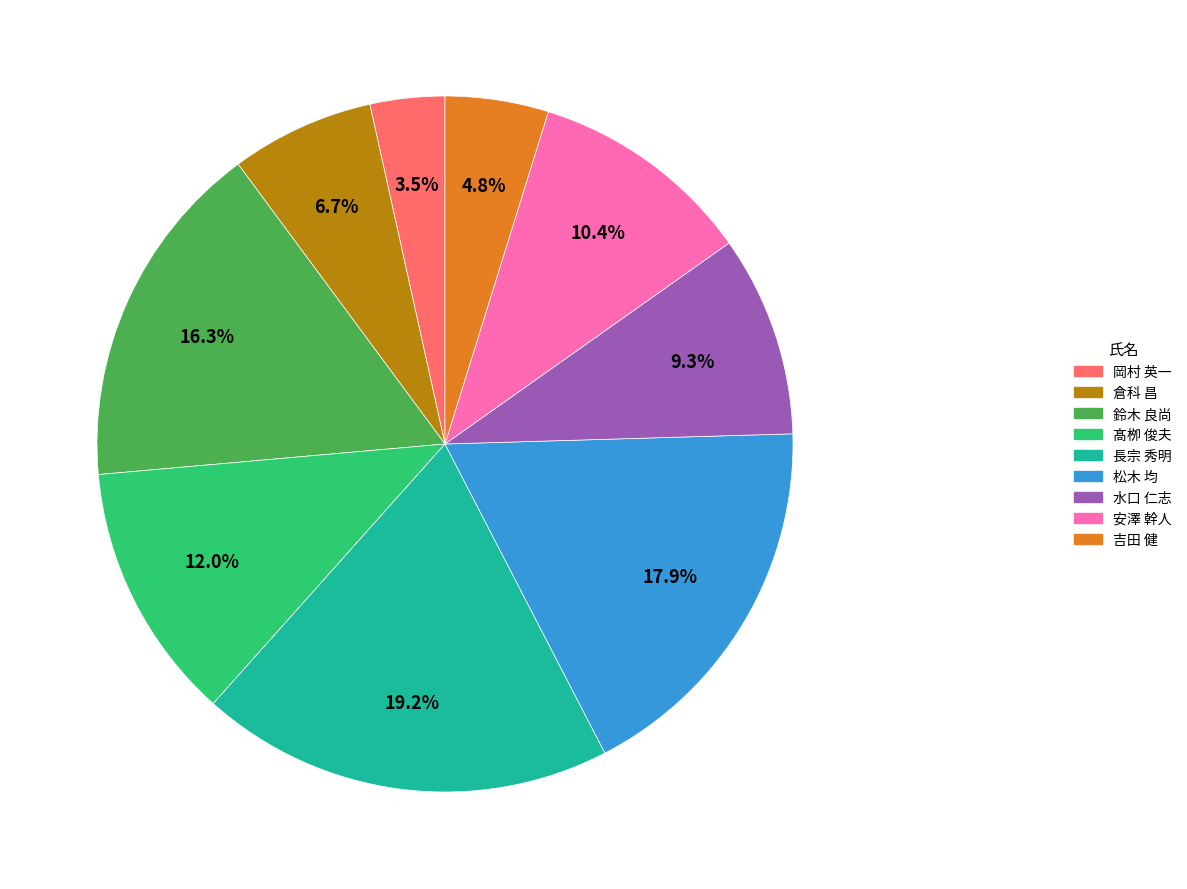

To the nearest percent, what is the difference between the largest and smallest slice percentages?

16%